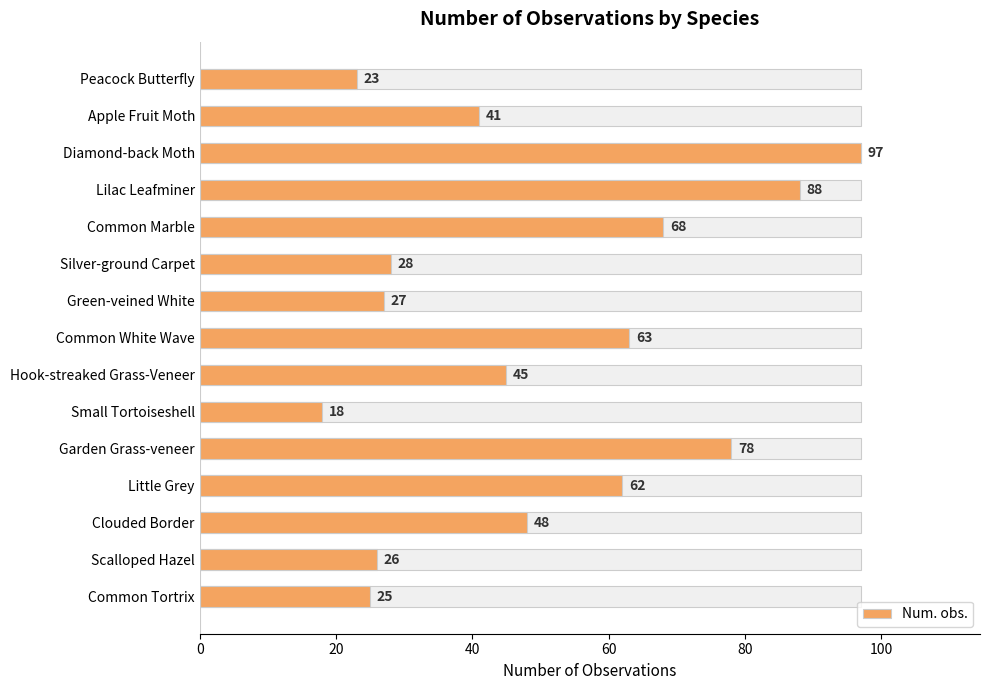

The value at Little Grey is 62. True or false?

True